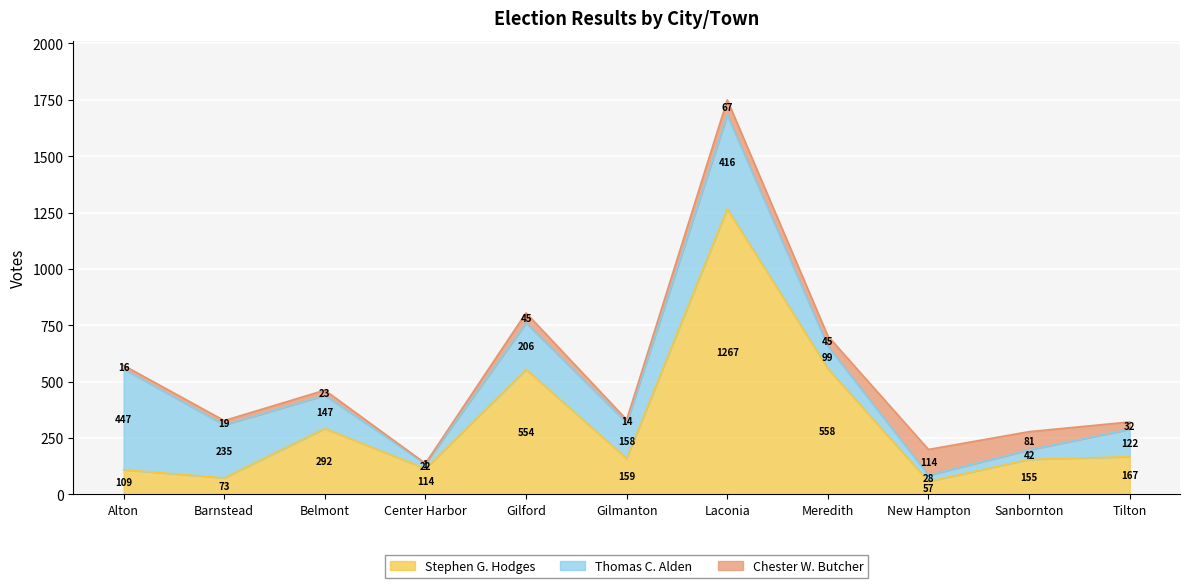

What is the label of the 9th point from the right?

Belmont